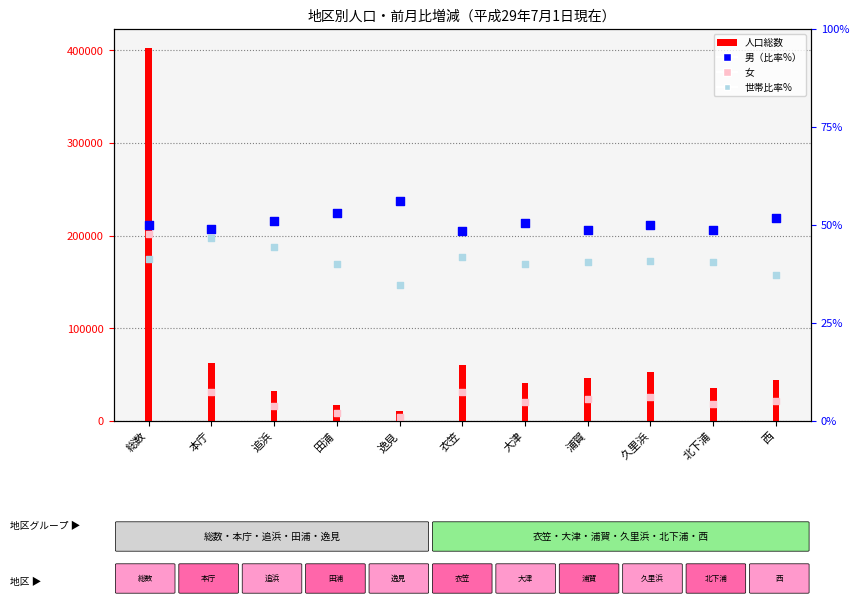

At which category is the sum across all series the highest?

総数